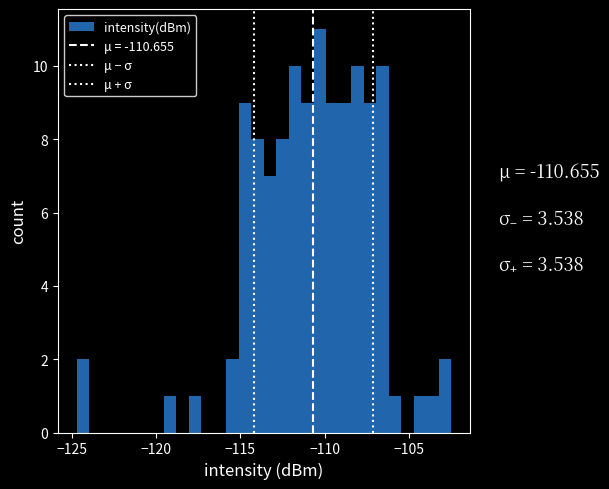

Around what value on the x-axis is the tallest bar? Give the approximate position of its centre, as read against the axis.

-110.5